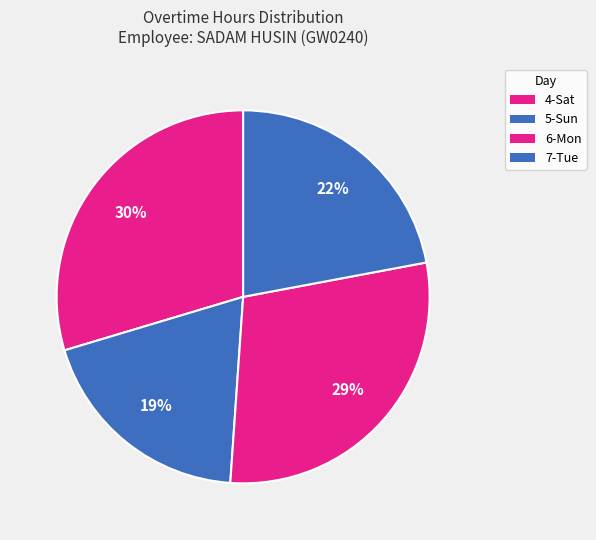

What is the largest slice in the pie chart?

4-Sat